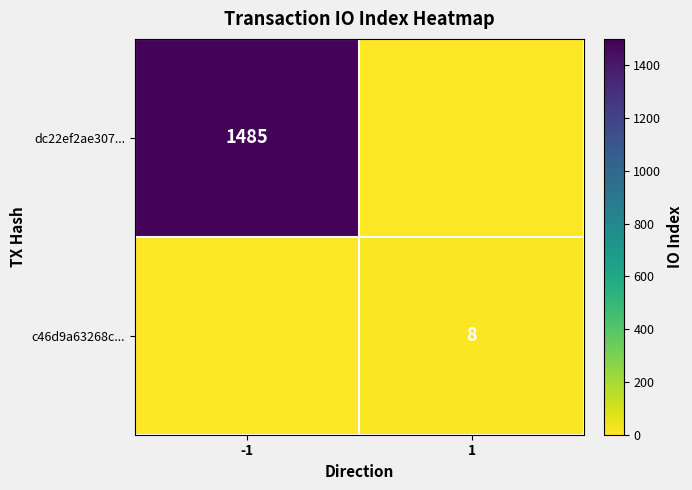

The dc22ef2ae307... series shows 912 at -1. True or false?

False